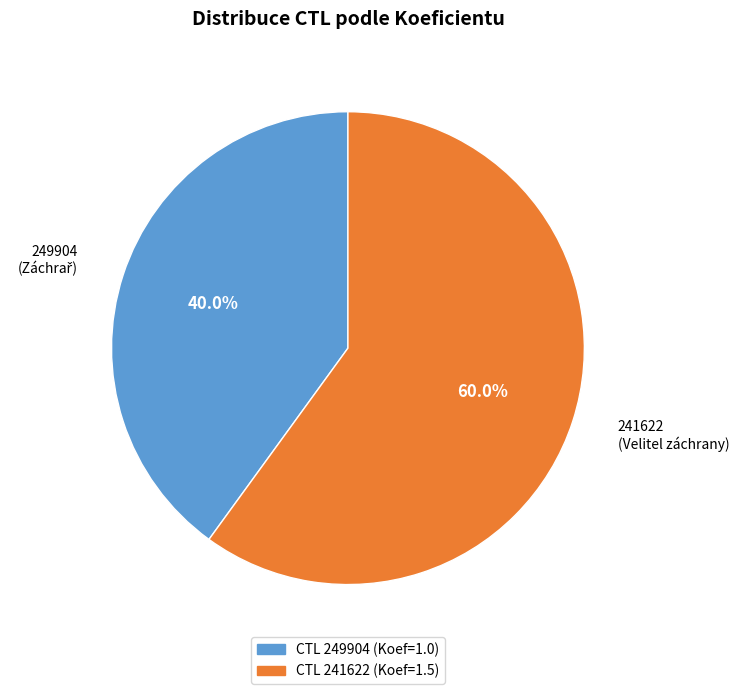

Approximately how many times larger is the value at 249904 compared to 241622?

0.7